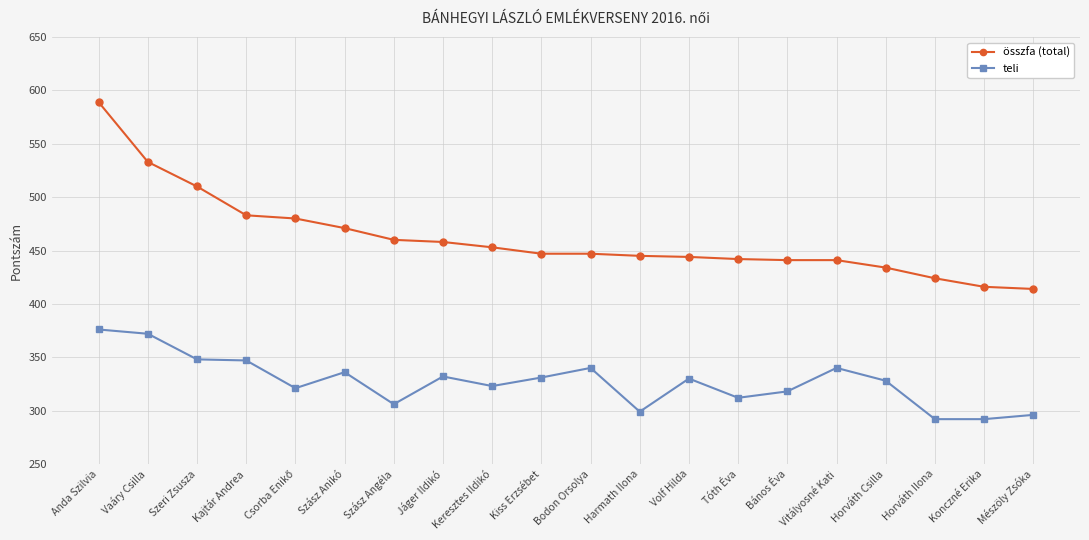

What is the value of the teli point at the 5th from the left?

321